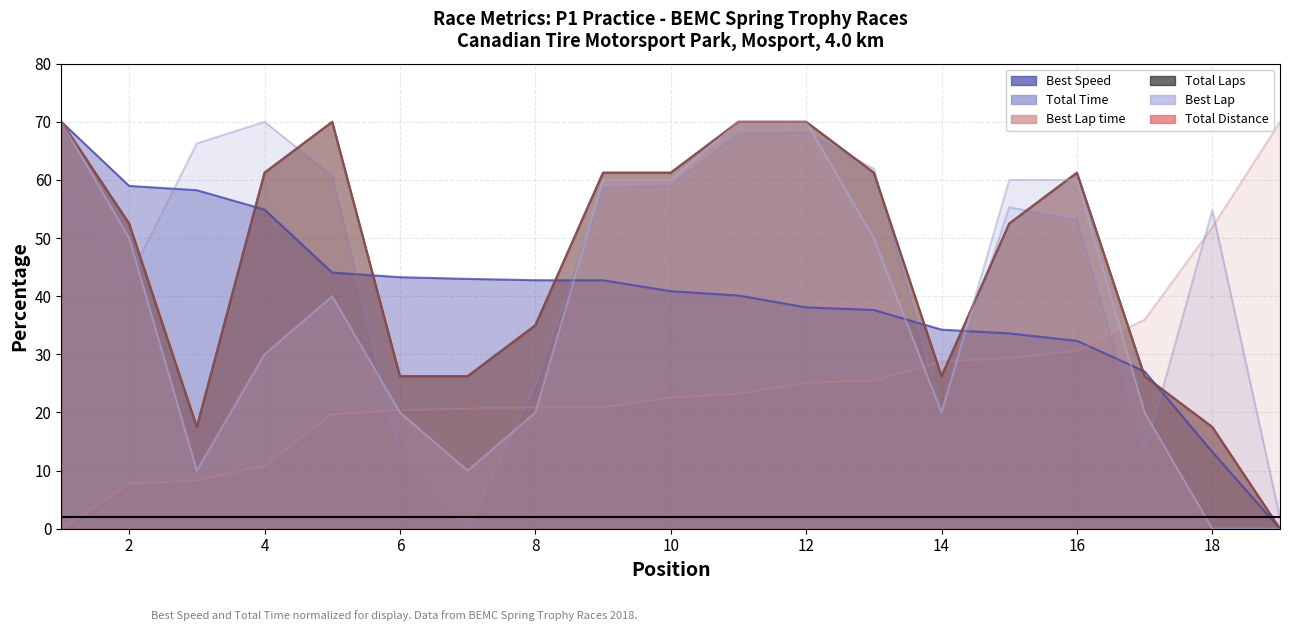

At which category is the sum across all series the highest?

12